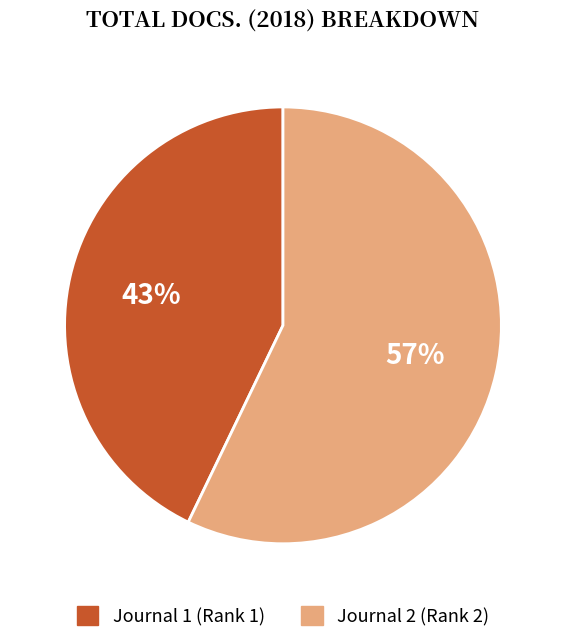

To the nearest percent, what percentage of the pie is Journal 1 (Rank 1)?

43%